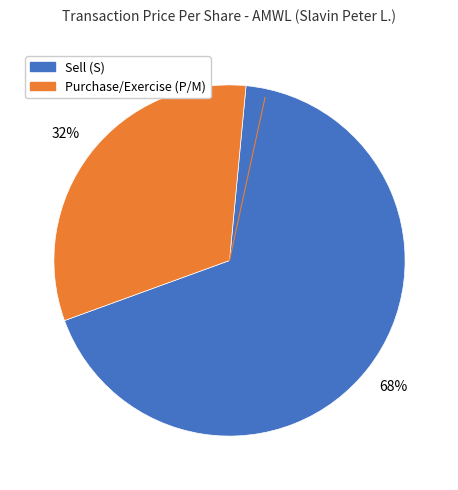

Is there any slice that represents more than half of the pie?

Yes